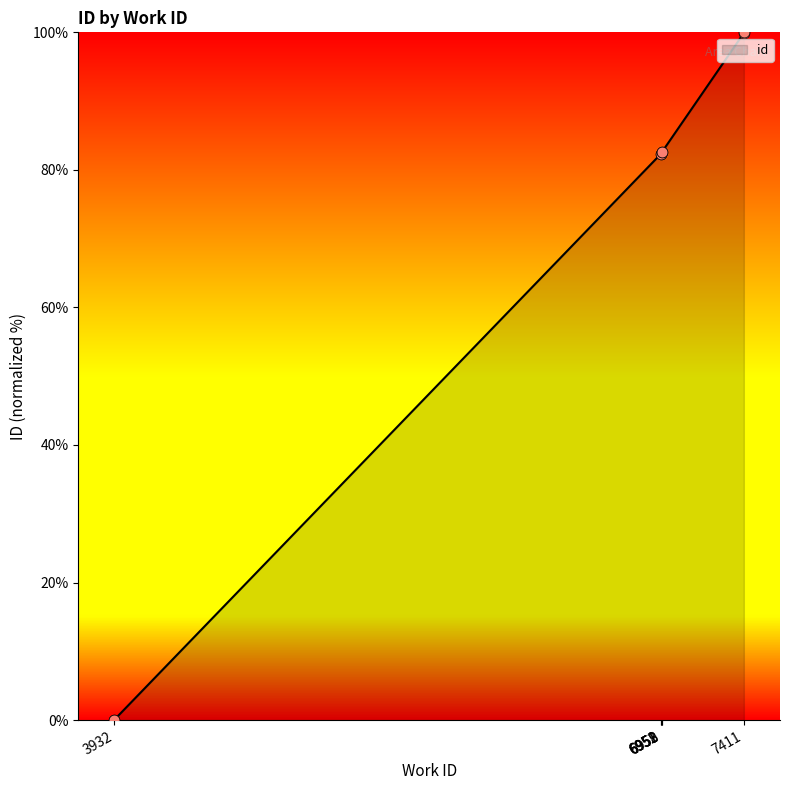

Approximately how many times larger is the value at 6959 compared to 7411?

0.8